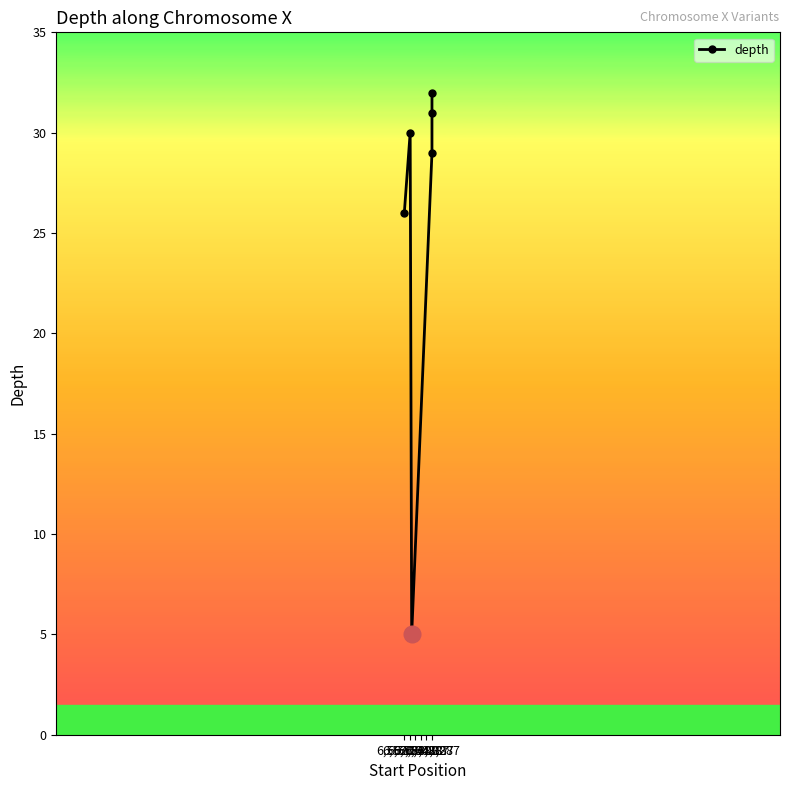

Reading left to right, transcribe all the data shown in this chart.

26	30	5	29	31	32